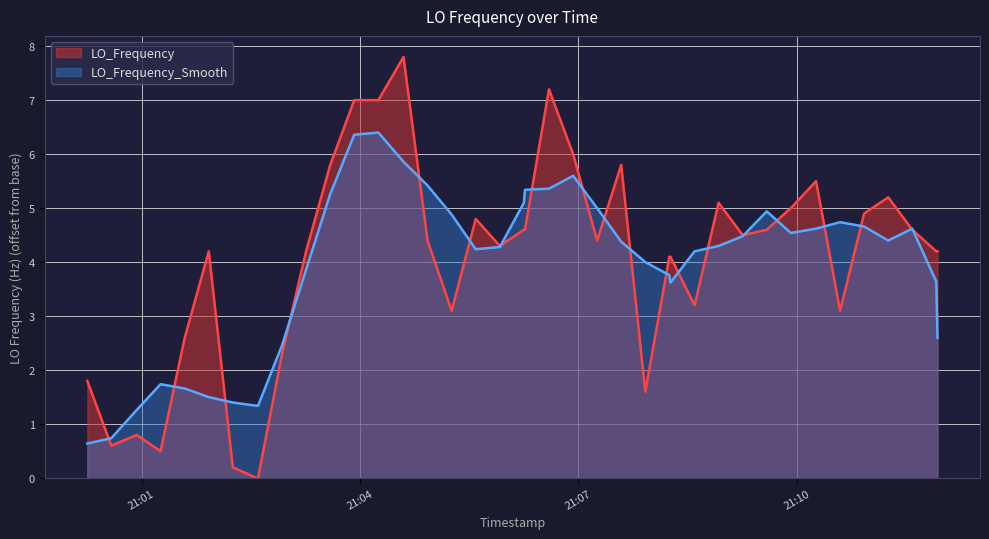

What is the maximum value shown in the chart?

7.8